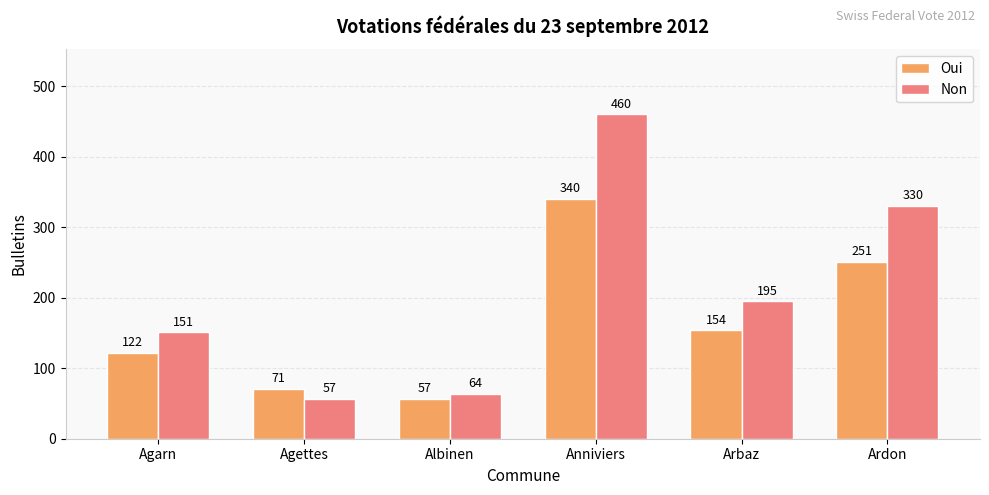

What value does the Non series have at Agarn, to the nearest 5?

150